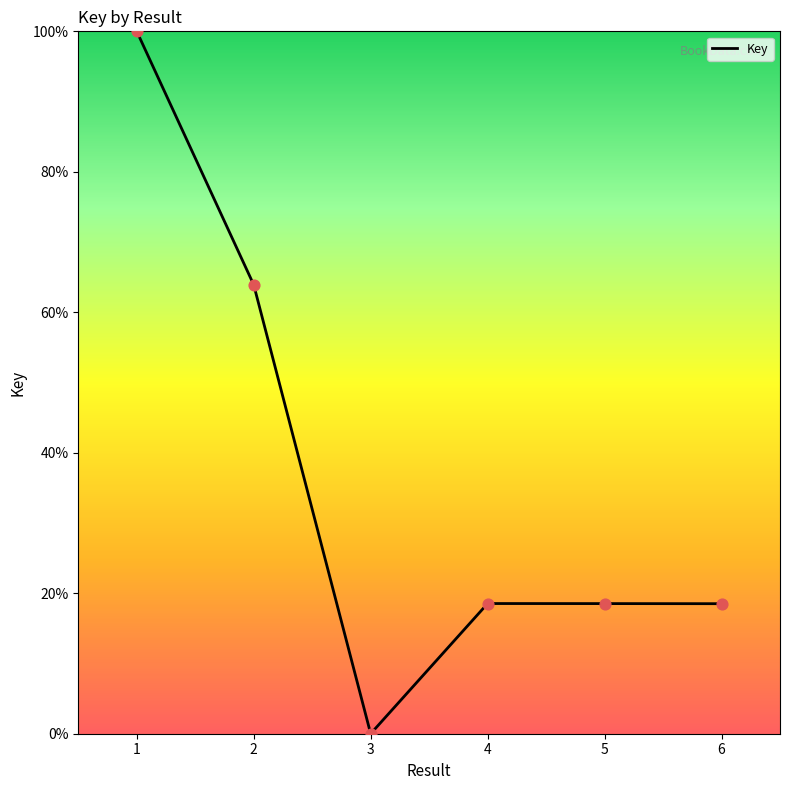

Which has a higher value, 4 or 3?

4